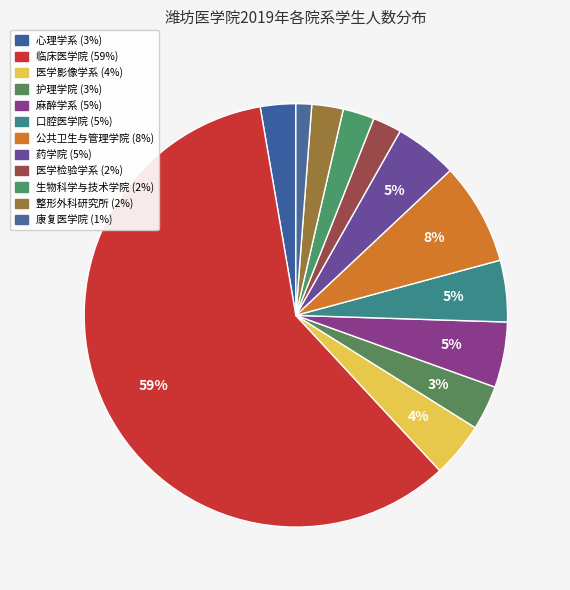

How many slices are in this pie chart?

12